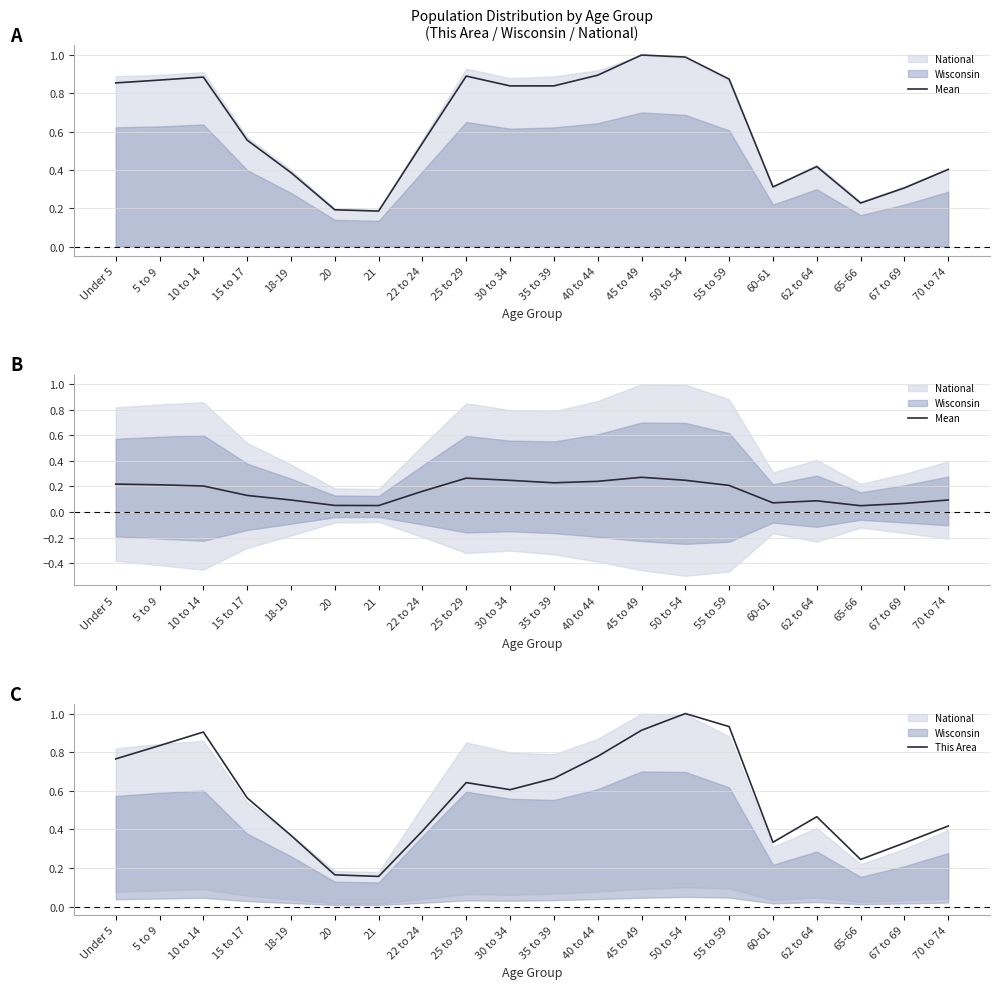

At which category is the sum across all series the highest?

50 to 54